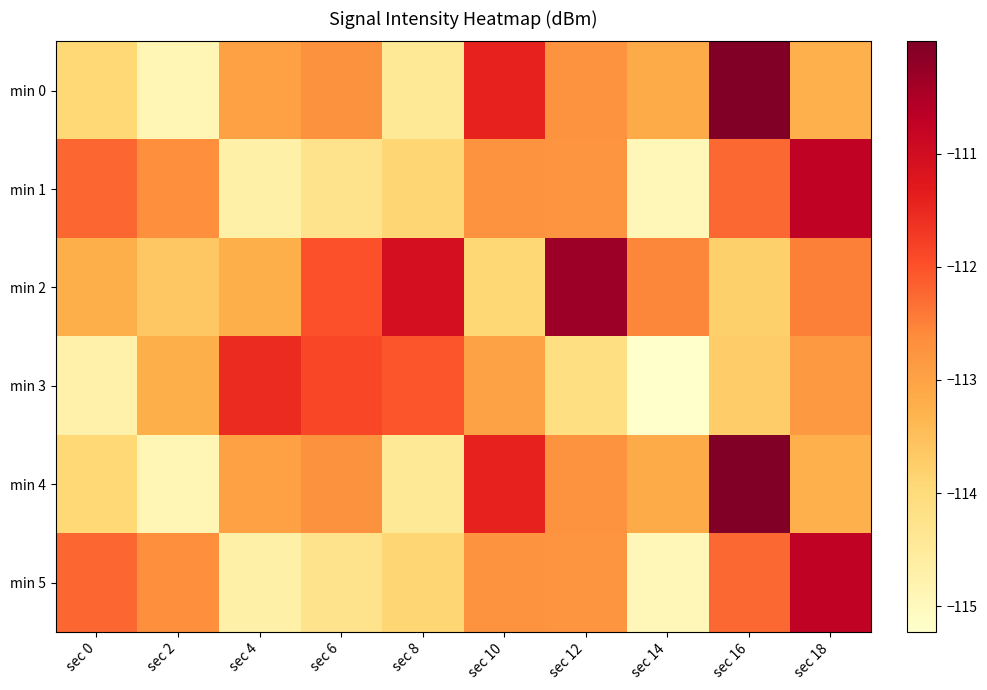

What is the total value across all series at sec 10?

-675.2